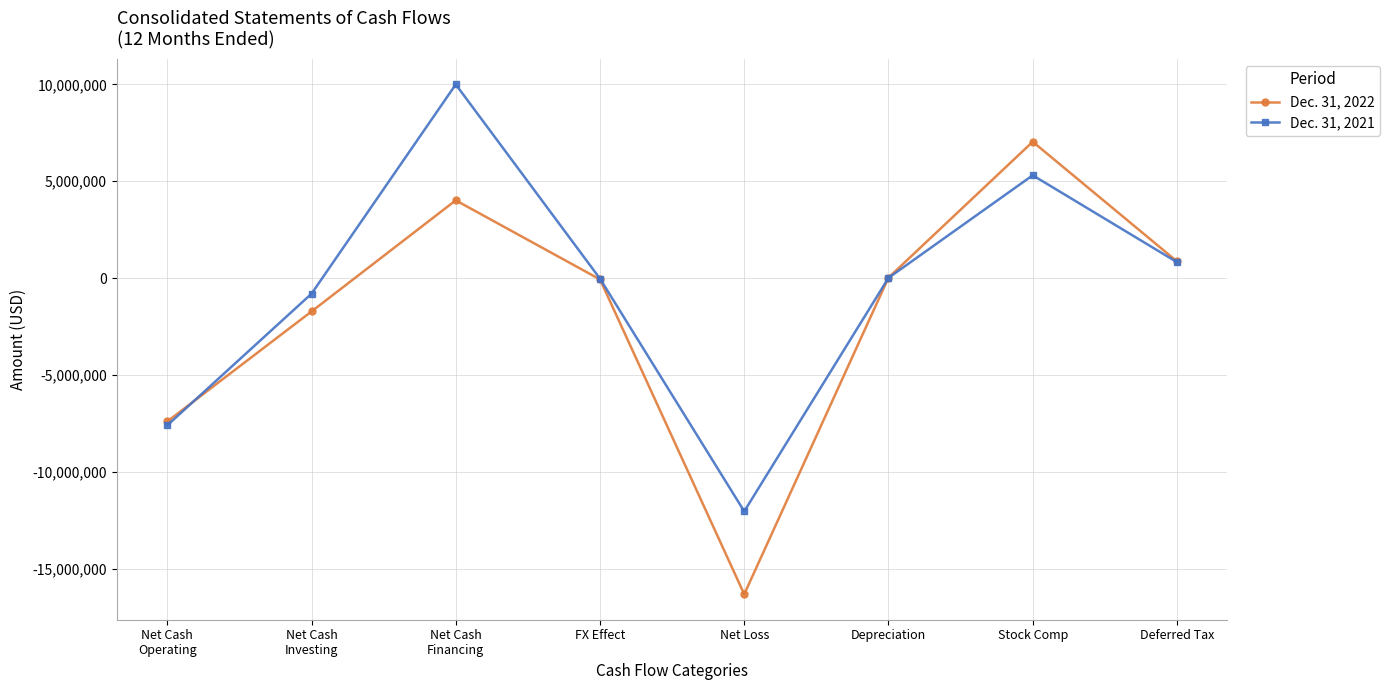

List the series in order of their overall mean, lowest first.

Dec. 31, 2022, Dec. 31, 2021